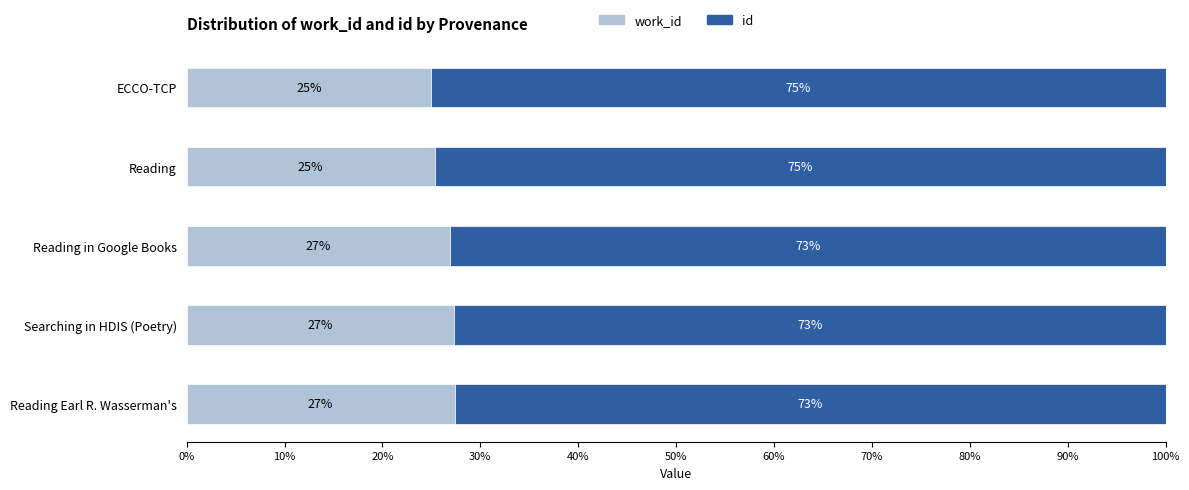

What is the total value across all series at Searching in HDIS (Poetry)?

100.0